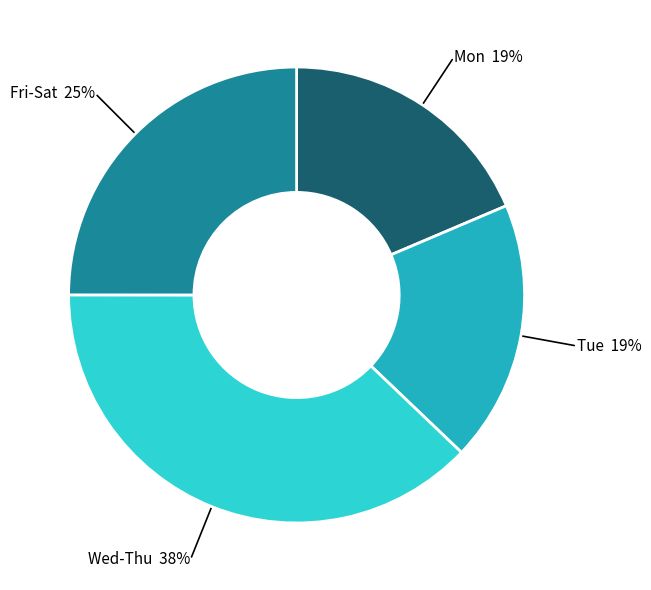

To the nearest percent, what is the difference between the largest and smallest slice percentages?

19%